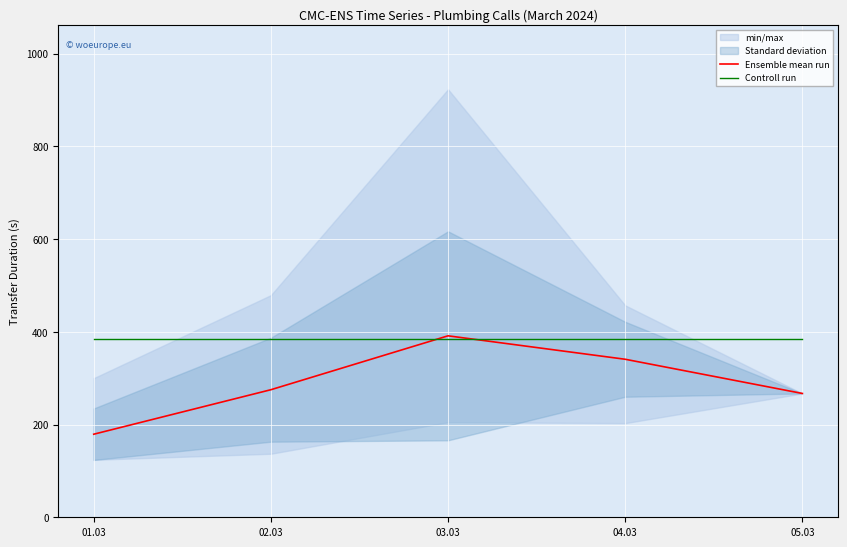

Reading left to right, extract all data points from this chart.

Ensemble mean run: 179.1	275.1	391.3	340.8	267.0
Controll run: 383.5	383.5	383.5	383.5	383.5